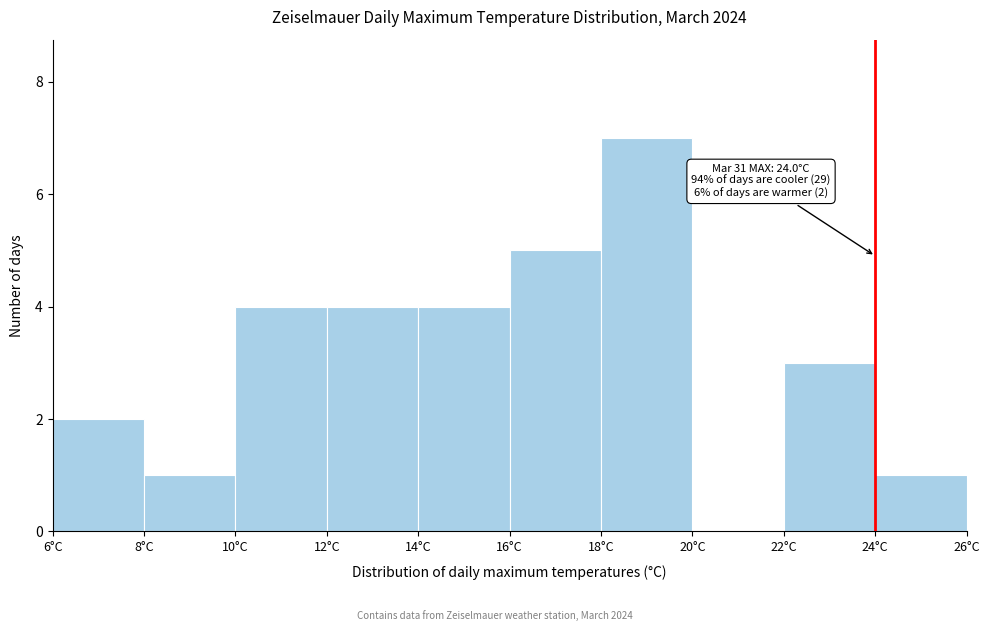

Over which range of the x-axis is the bar tallest?

18 to 20